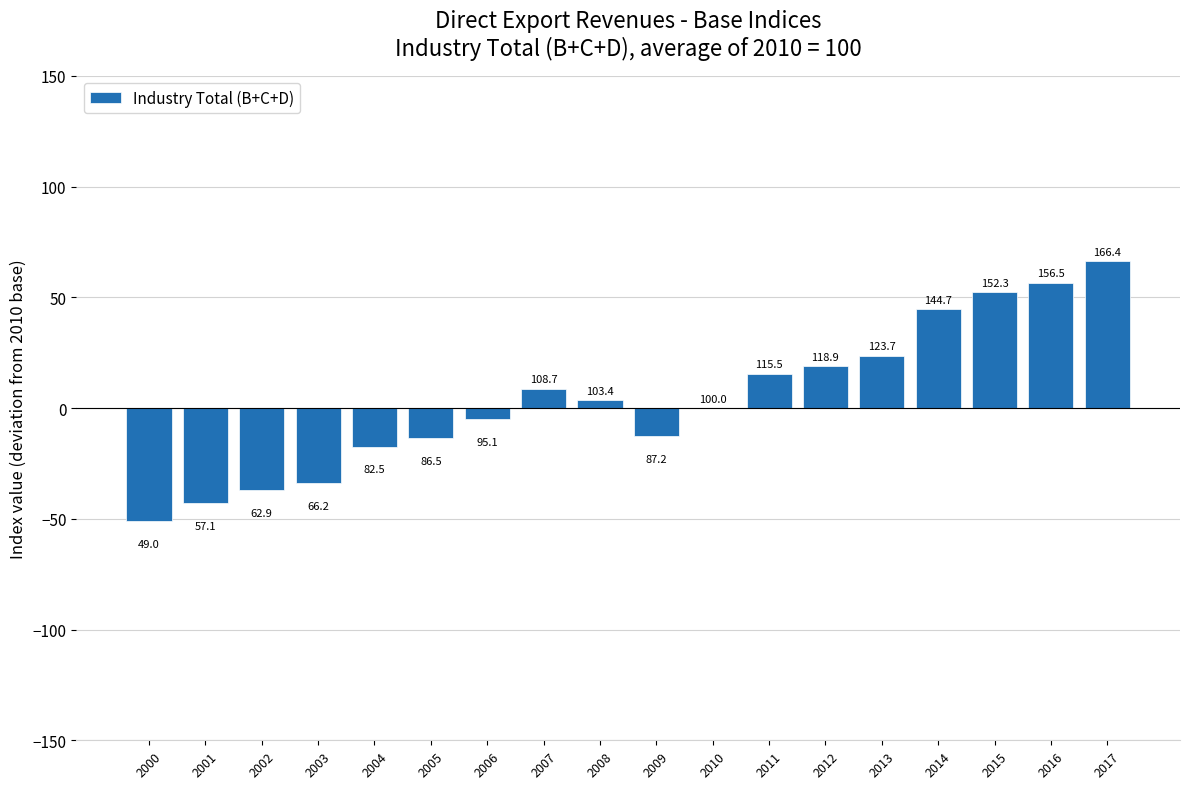

Which category has the highest value across all series?

2017